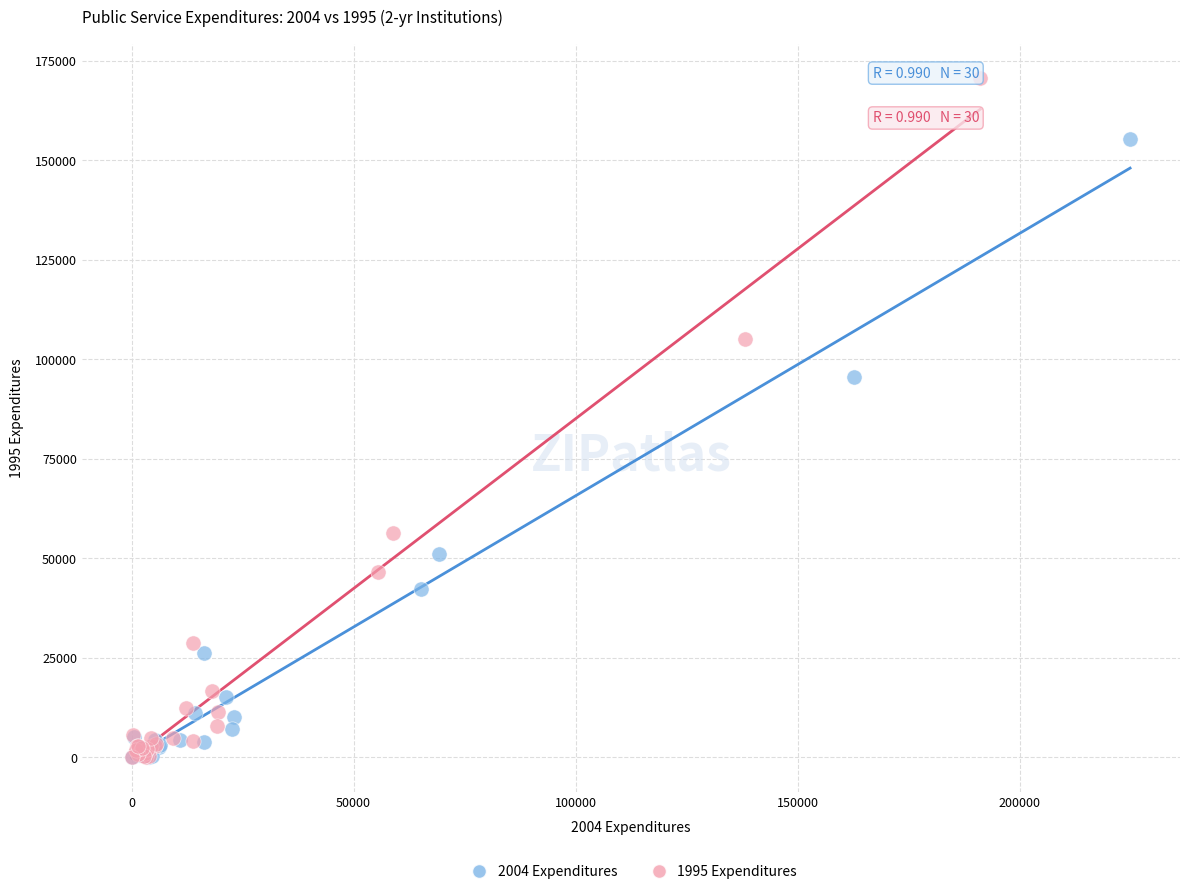

What are all the series names shown in the legend?

2004 Expenditures, 1995 Expenditures